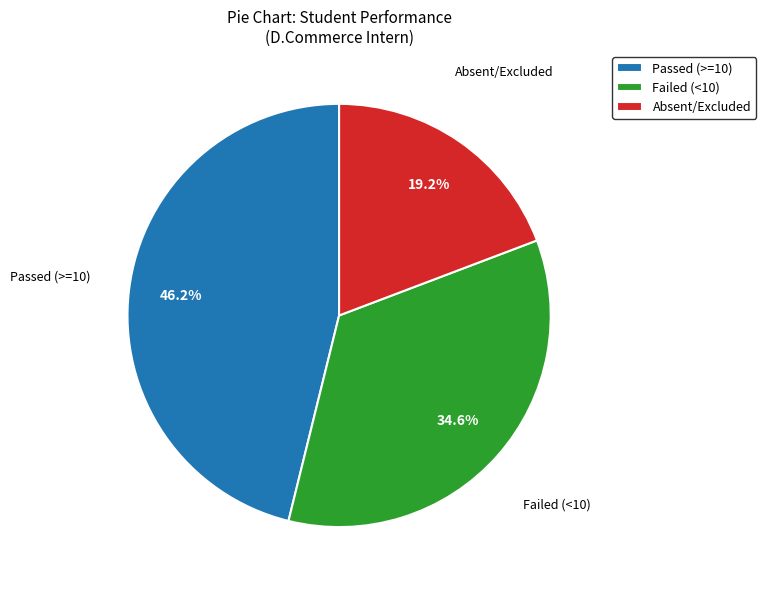

Which category has the biggest portion of the pie?

Passed (>=10)